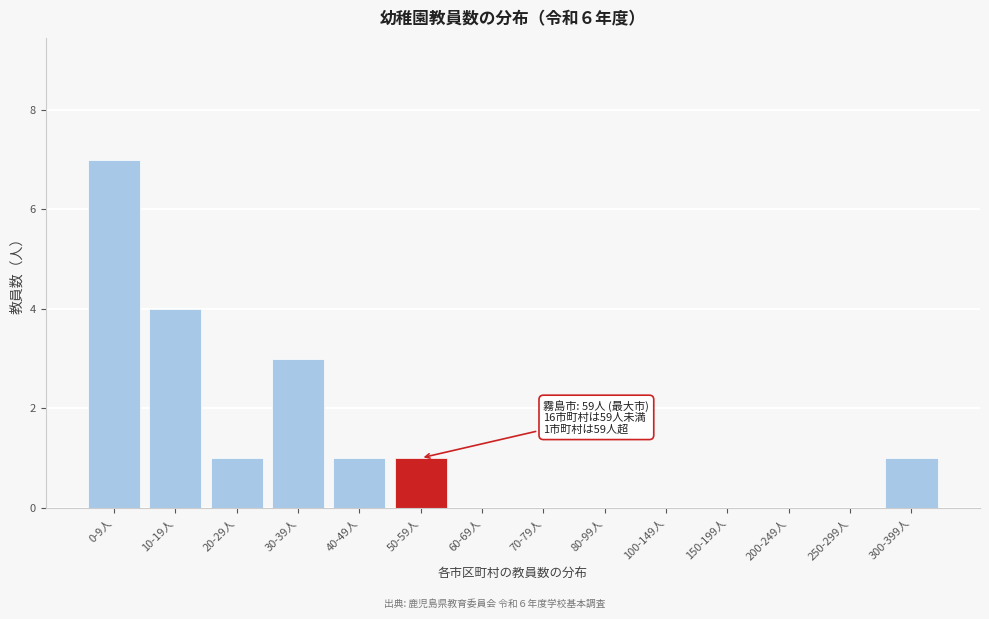

Reading right to left, what are all the values shown in this chart?

300-399人=1	250-299人=0	200-249人=0	150-199人=0	100-149人=0	80-99人=0	70-79人=0	60-69人=0	50-59人=1	40-49人=1	30-39人=3	20-29人=1	10-19人=4	0-9人=7